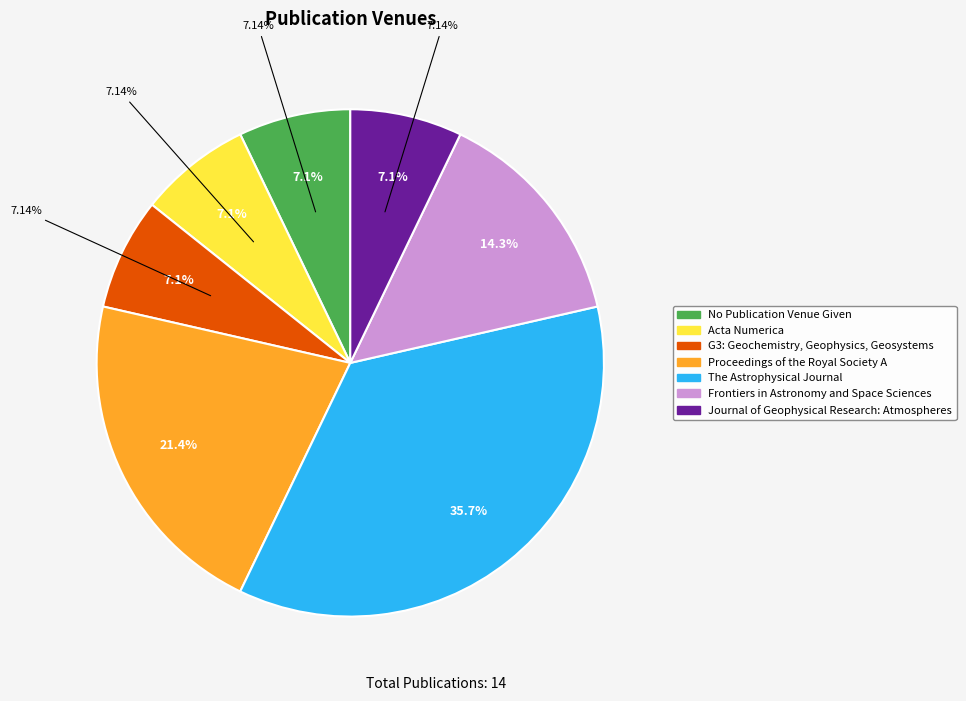

Is there a majority slice in this chart?

No